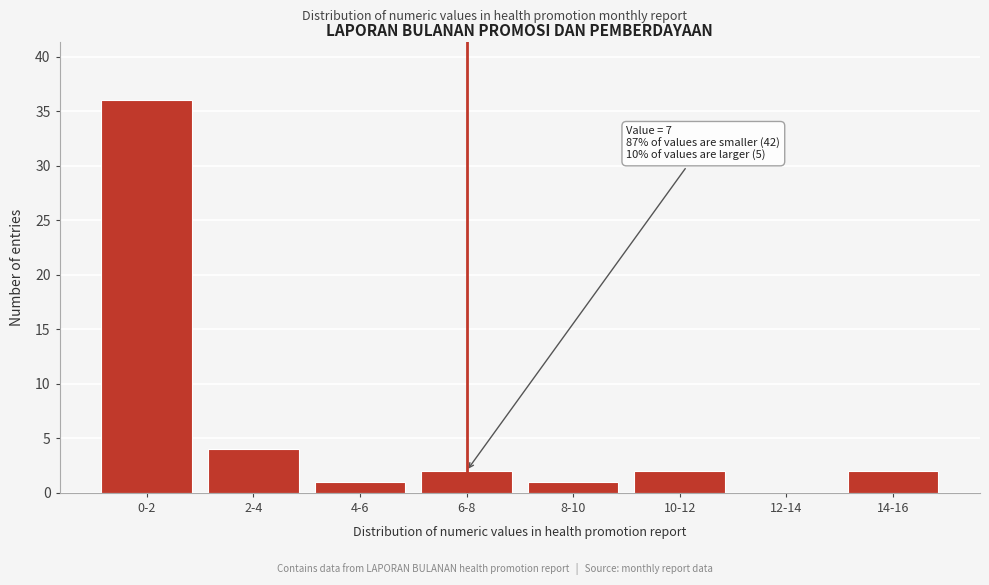

Reading left to right, transcribe all the data shown in this chart.

0-2=36	2-4=4	4-6=1	6-8=2	8-10=1	10-12=2	12-14=0	14-16=2